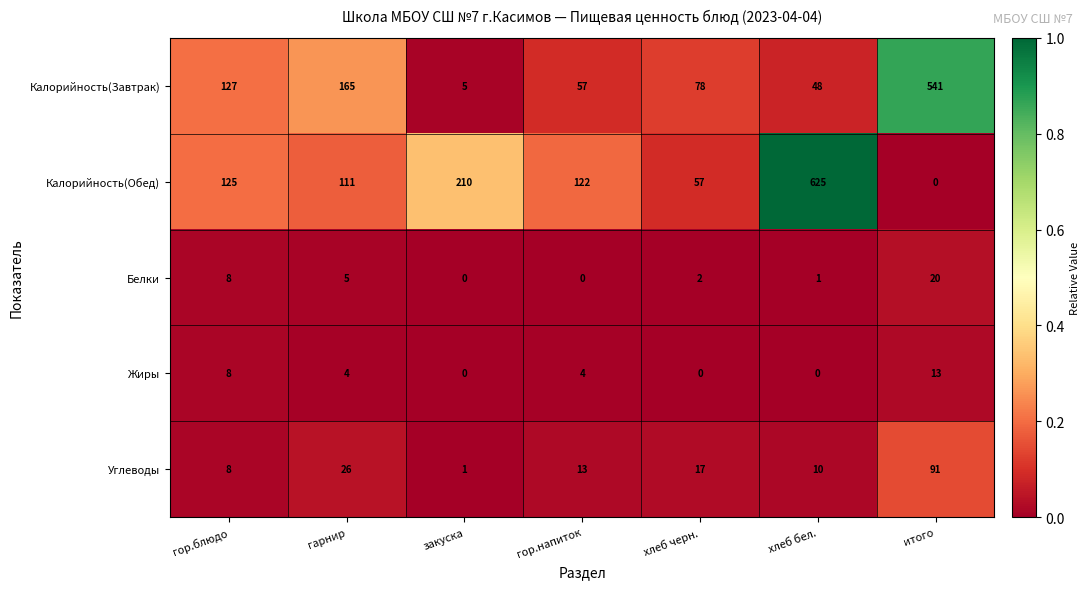

Which series changed the most between гарнир and хлеб черн.?

Калорийность(Завтрак)